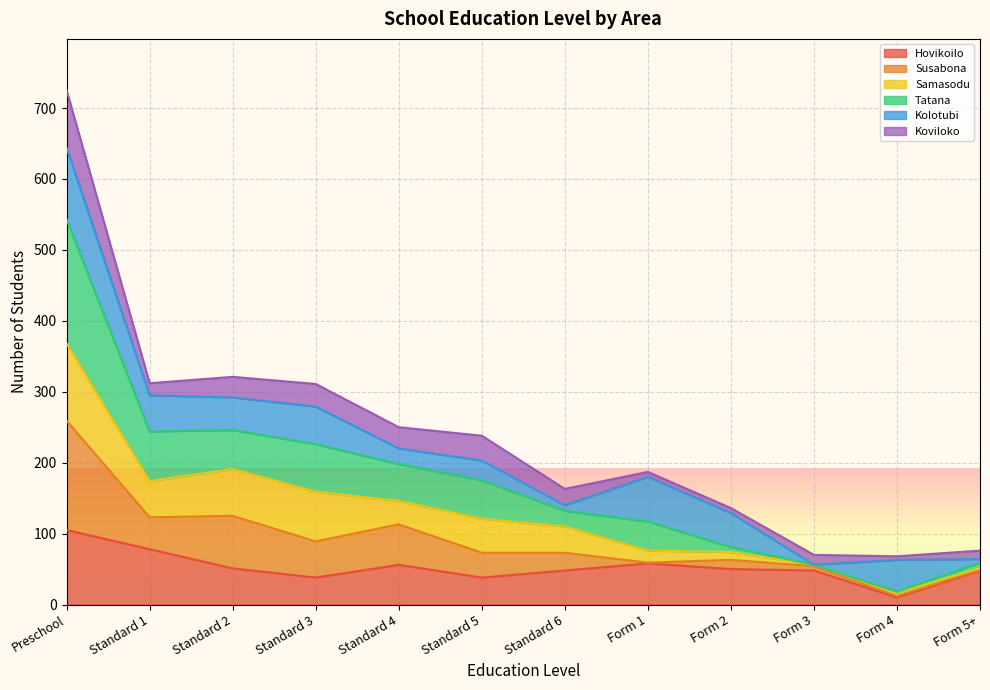

At which label does Hovikoilo reach its minimum?

Form 4